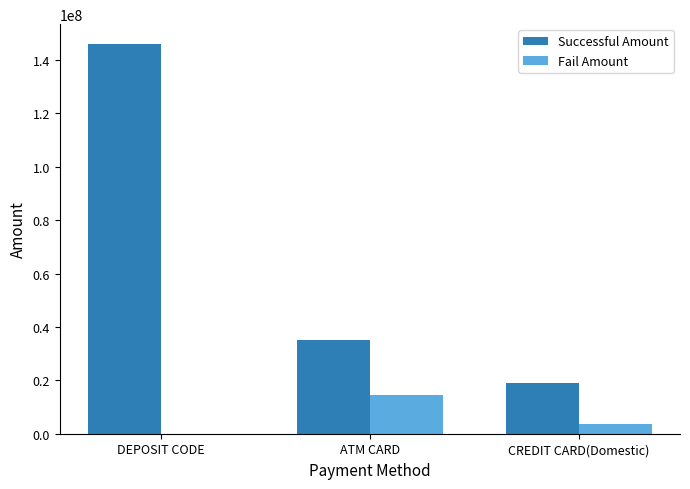

At which category is the sum across all series the highest?

DEPOSIT CODE